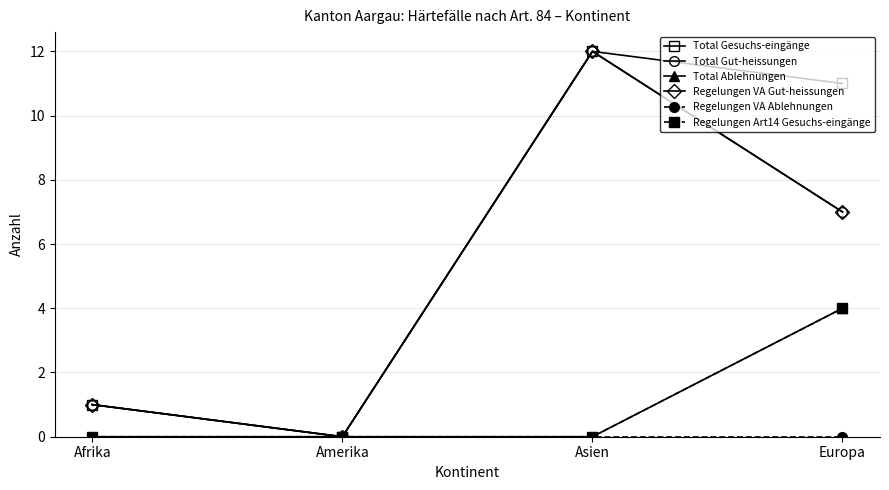

Which series has the largest range (max minus min)?

Total Gesuchs-eingänge